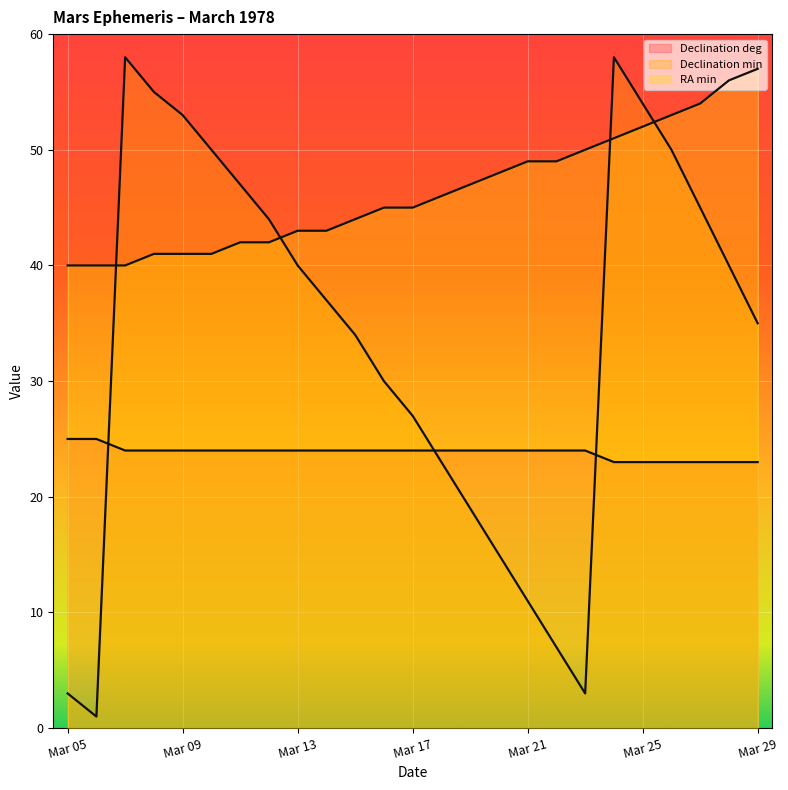

What is the difference between the Declination min values at Mar 14 and Mar 11?

10